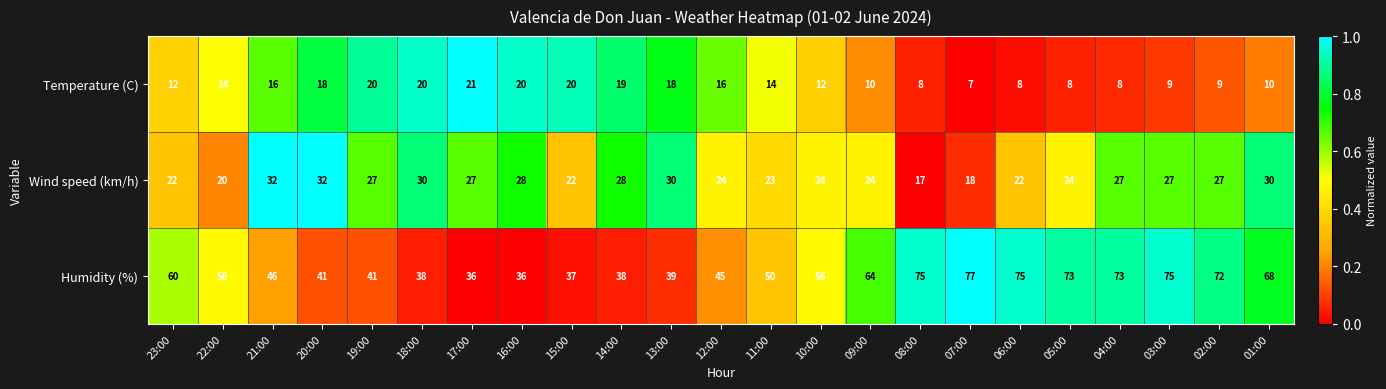

The Humidity (%) series shows 68 at 01:00. True or false?

True